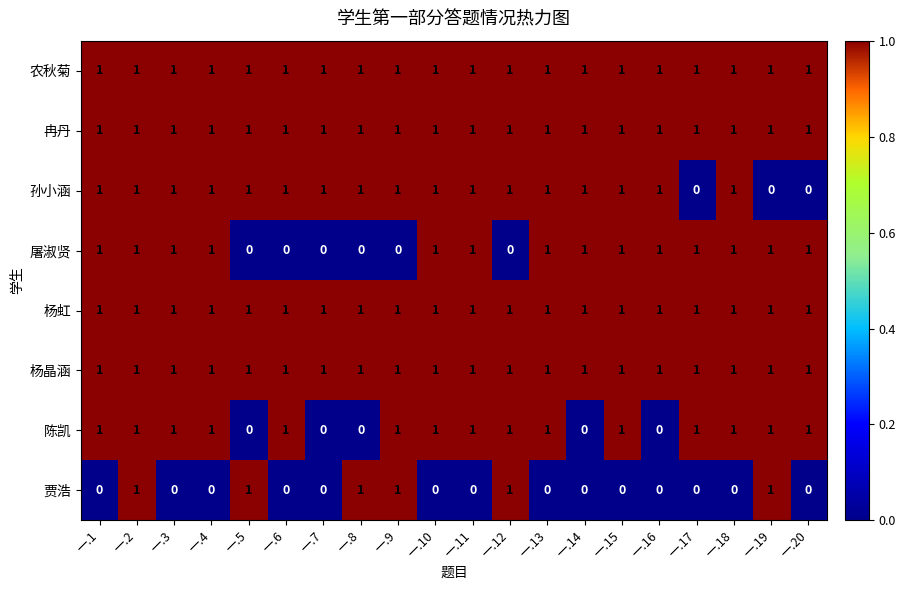

At which category is the sum across all series the highest?

一.2